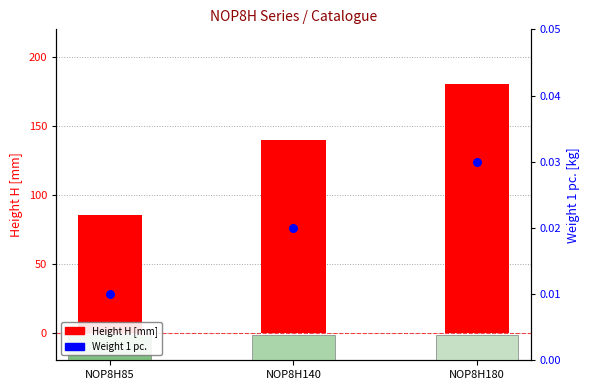

Which series reaches the maximum Y coordinate?

Height H [mm]